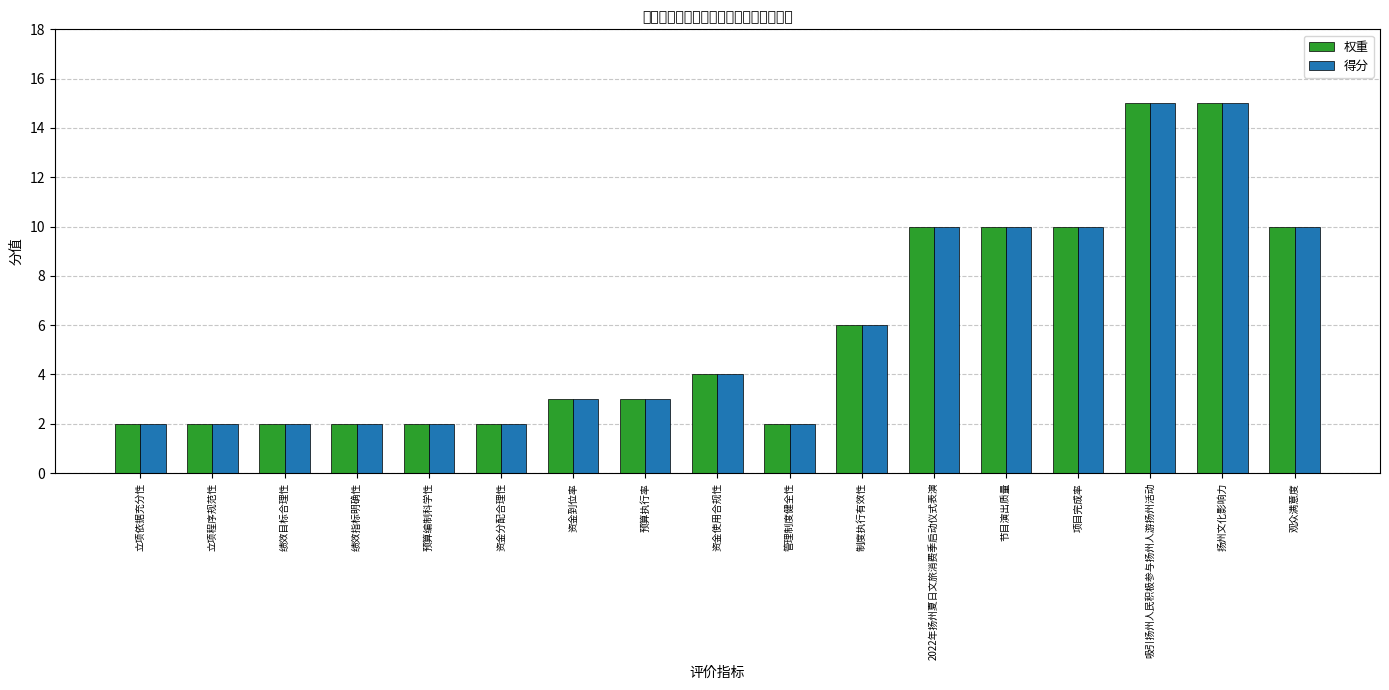

How many groups of bars are there?

17